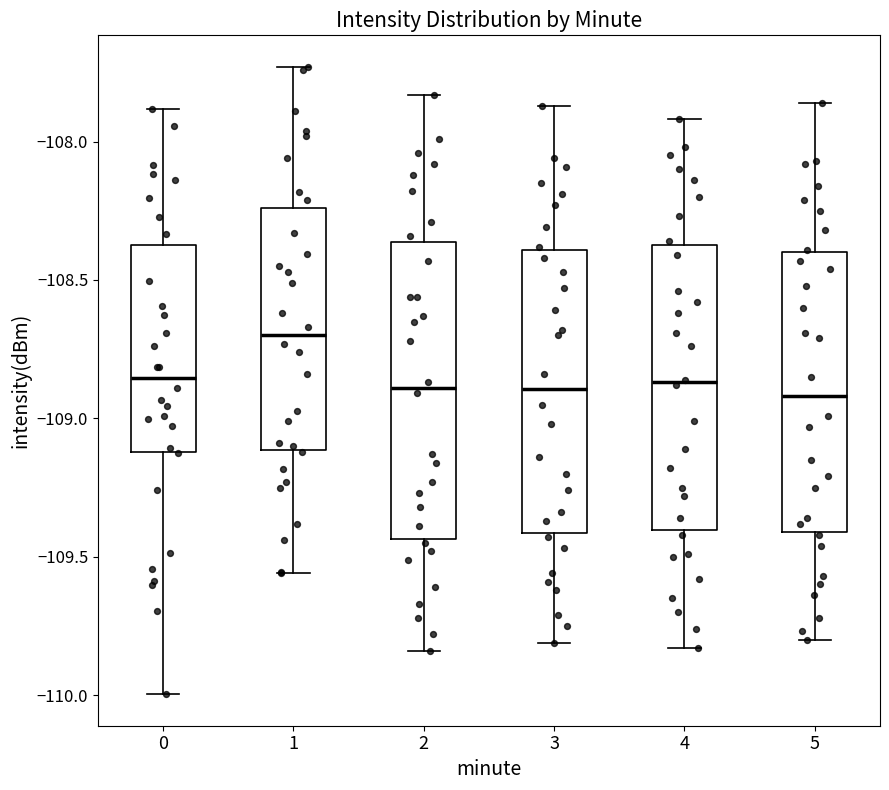

Where does the median line of the box at x = 3 sit on the y-axis? The values are not printed on the chart, so give them approximately, as read against the axis.

-108.90